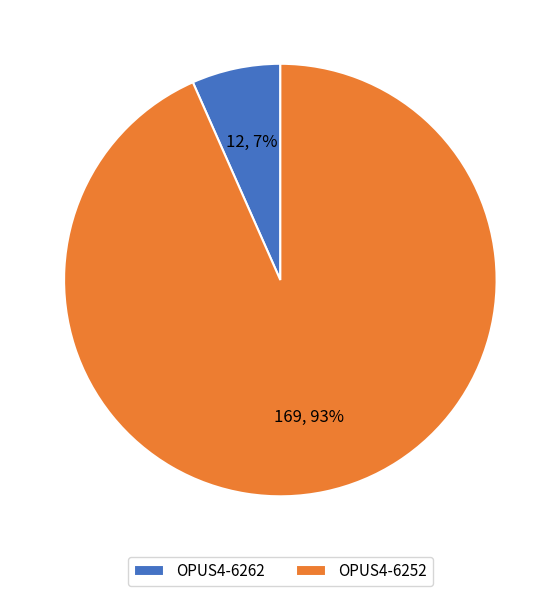

To the nearest percent, what is the combined percentage of OPUS4-6262 and OPUS4-6252?

100%